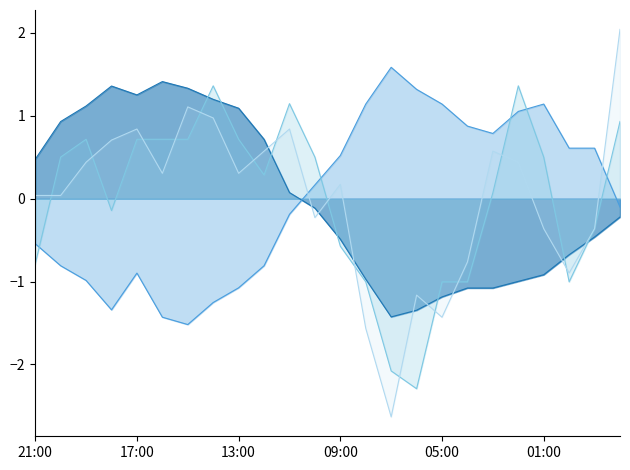

True or false: Humidité (%) and Rafale (km/h) intersect in this chart.

True